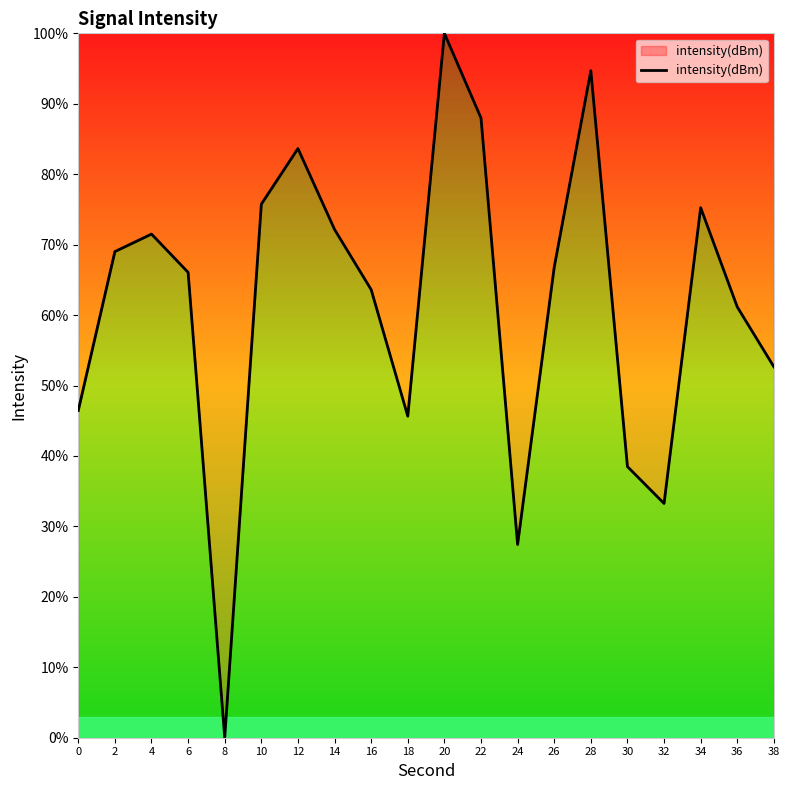

Reading left to right, transcribe all the data shown in this chart.

0=46.5	2=69.0	4=71.5	6=66.1	8=0.0	10=75.8	12=83.6	14=72.2	16=63.6	18=45.7	20=100.0	22=88.0	24=27.4	26=66.8	28=94.7	30=38.5	32=33.3	34=75.2	36=61.2	38=52.7